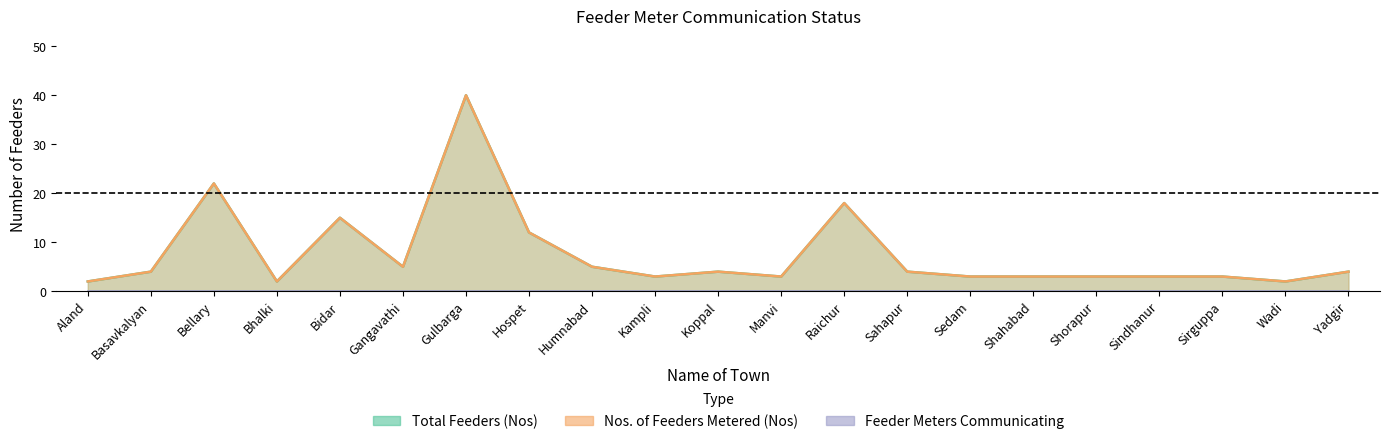

How many lines are shown in the chart?

2